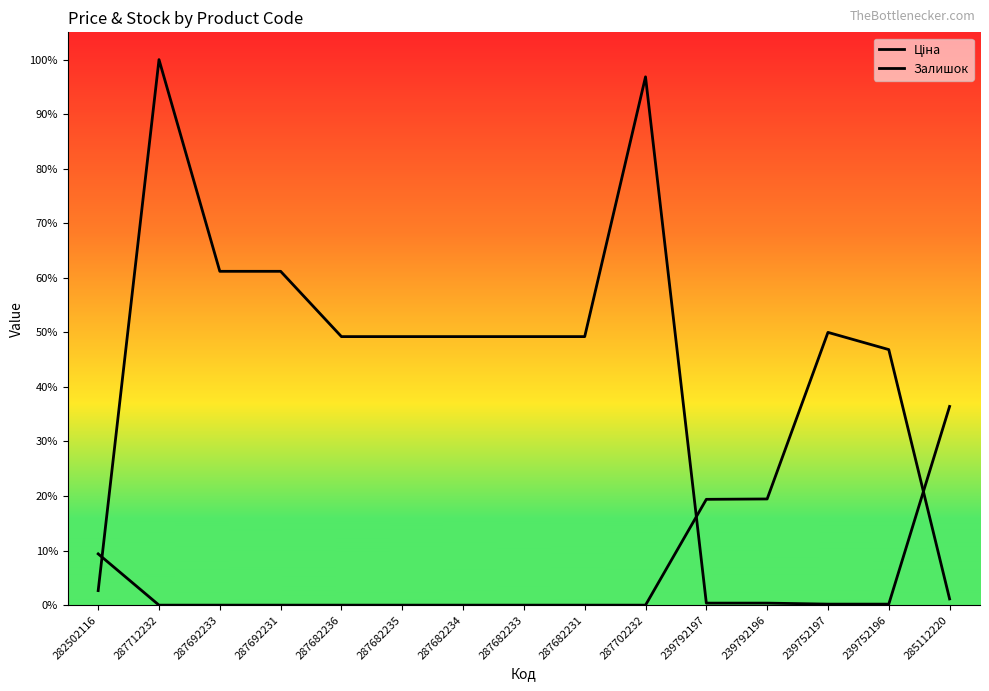

Which series has the largest total across all categories?

Ціна